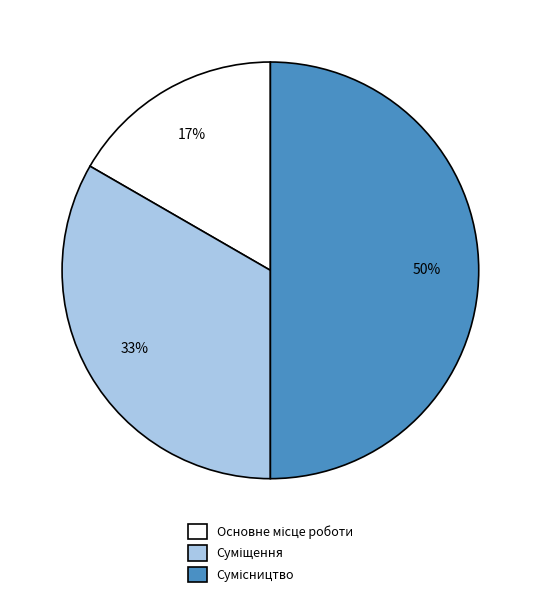

To the nearest percent, what is the difference between the largest and smallest slice percentages?

33%